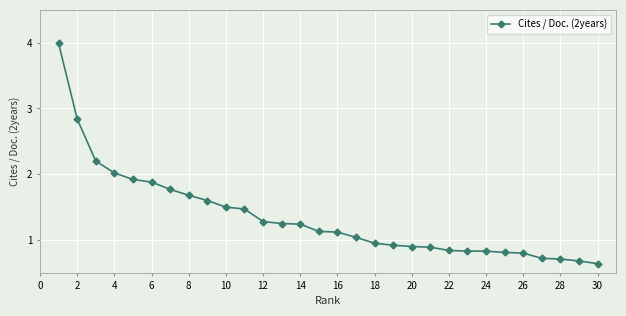

What is the greatest value displayed?

4.0